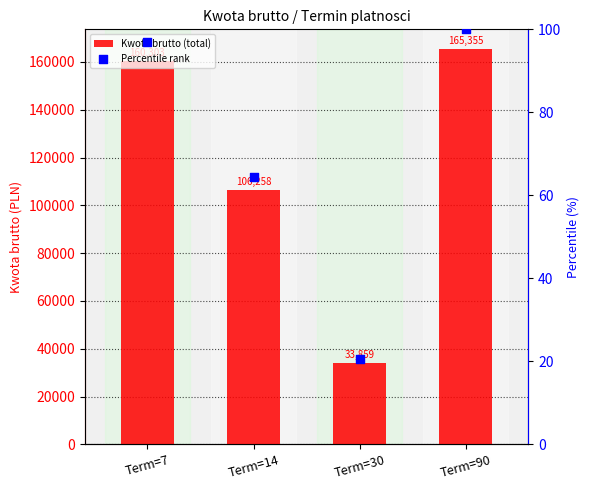

At how many categories does at least one series exceed 59994?

3